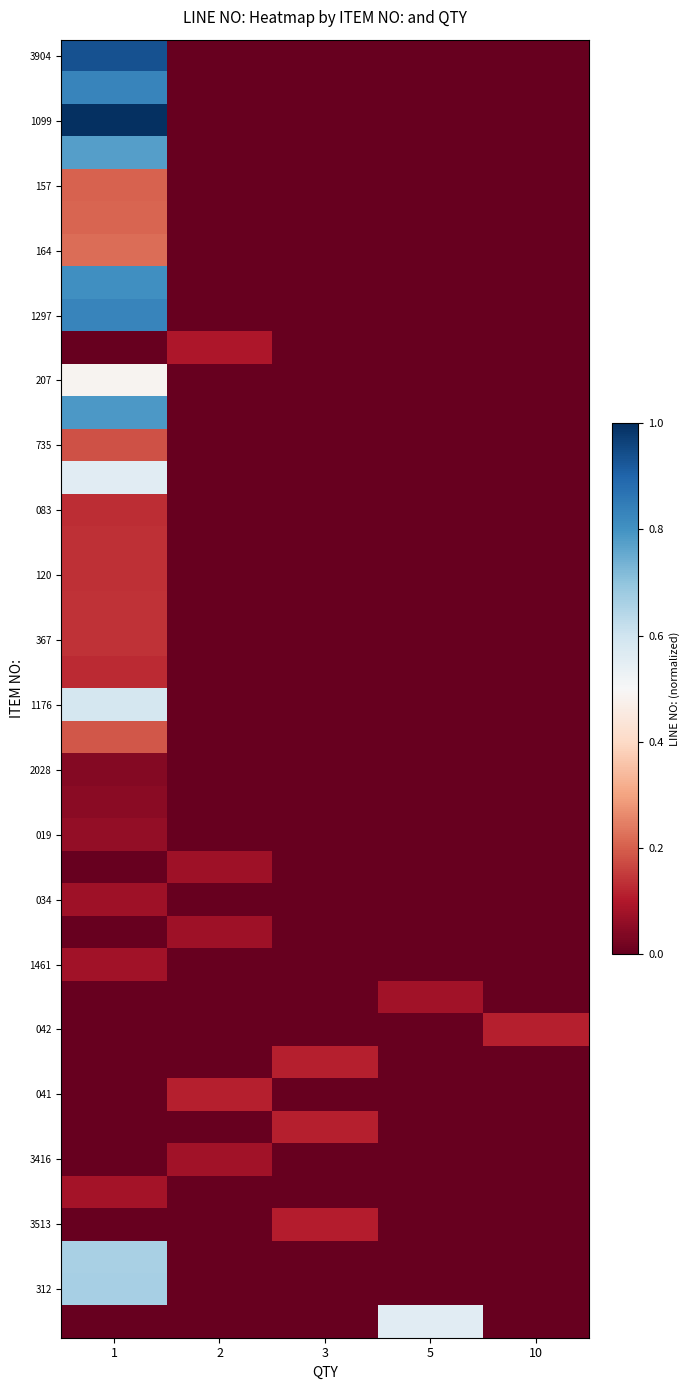

At how many categories does at least one series exceed 0?

5